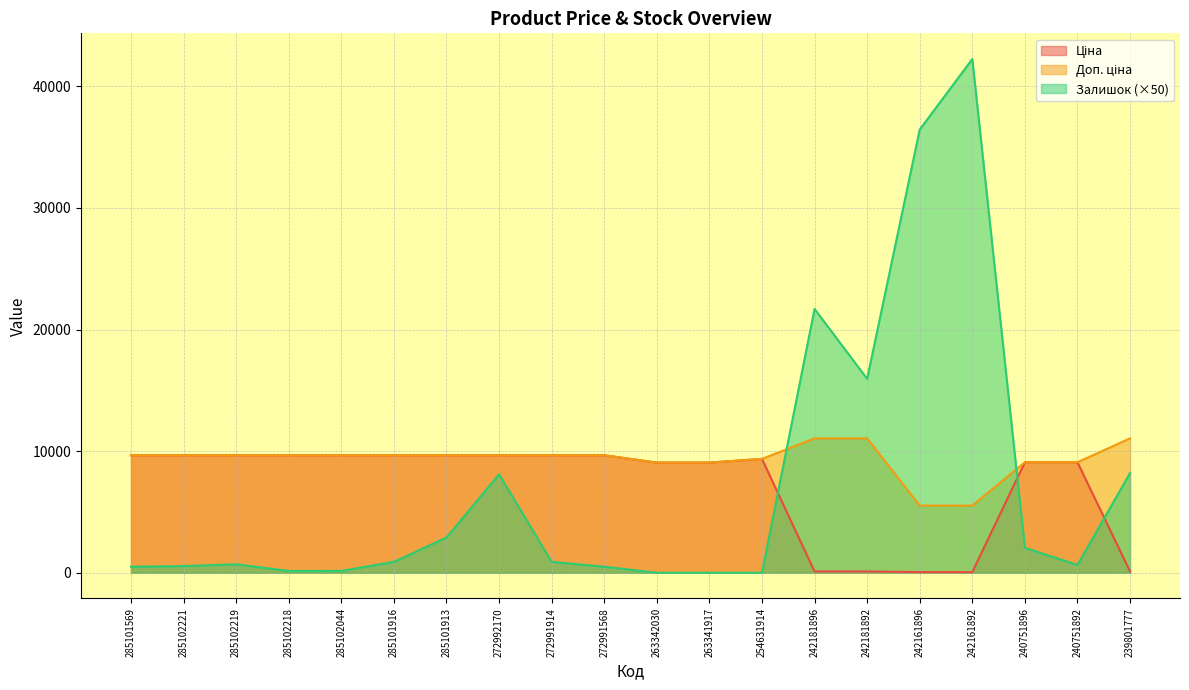

Reading left to right, extract all data points from this chart.

Ціна: 285101569=9664.7	285102221=9664.7	285102219=9664.7	285102218=9664.7	285102044=9664.7	285101916=9664.7	285101913=9664.7	272992170=9664.7	272991914=9664.7	272991568=9664.7	263342030=9060.9	263341917=9060.9	254631914=9364.3	242181896=110.5	242181892=110.5	242161896=55.3	242161892=55.3	240751896=9092.0	240751892=9092.0	239801777=110.5
Доп. ціна: 285101569=9664.7	285102221=9664.7	285102219=9664.7	285102218=9664.7	285102044=9664.7	285101916=9664.7	285101913=9664.7	272992170=9664.7	272991914=9664.7	272991568=9664.7	263342030=9060.9	263341917=9060.9	254631914=9364.3	242181896=11055.0	242181892=11055.0	242161896=5528.0	242161892=5528.0	240751896=9092.0	240751892=9092.0	239801777=11055.0
Залишок: 285101569=500.0	285102221=550.0	285102219=700.0	285102218=150.0	285102044=150.0	285101916=900.0	285101913=2900.0	272992170=8100.0	272991914=900.0	272991568=500.0	263342030=0.0	263341917=0.0	254631914=0.0	242181896=21700.0	242181892=15950.0	242161896=36450.0	242161892=42250.0	240751896=2050.0	240751892=650.0	239801777=8200.0